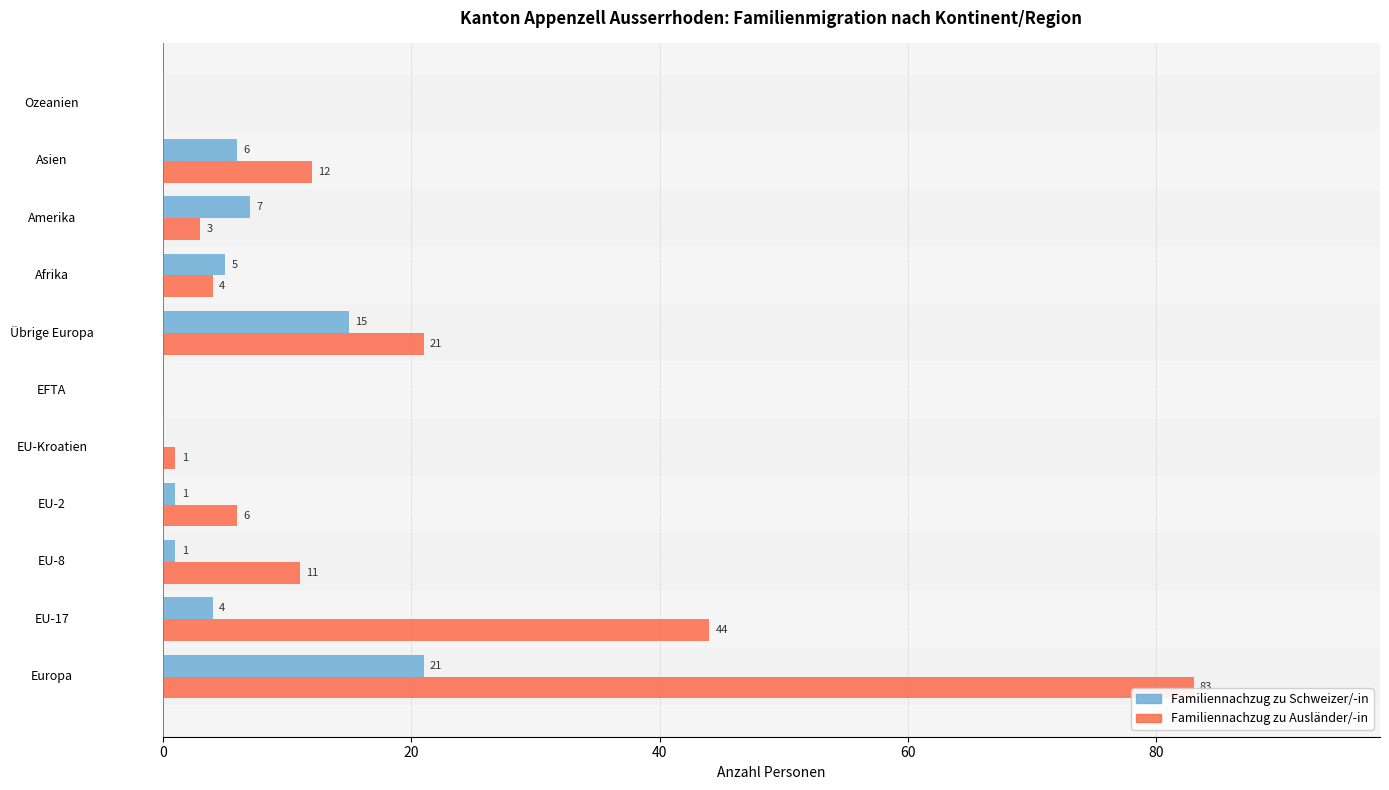

What is the highest value of the Familiennachzug zu Ausländer/-in series?

83